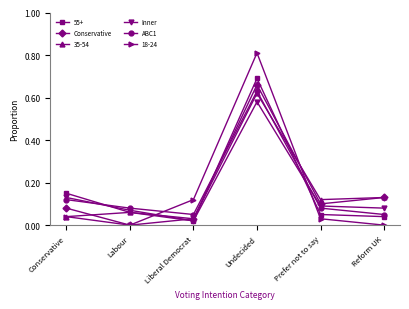

Which series has the largest range (max minus min)?

18-24